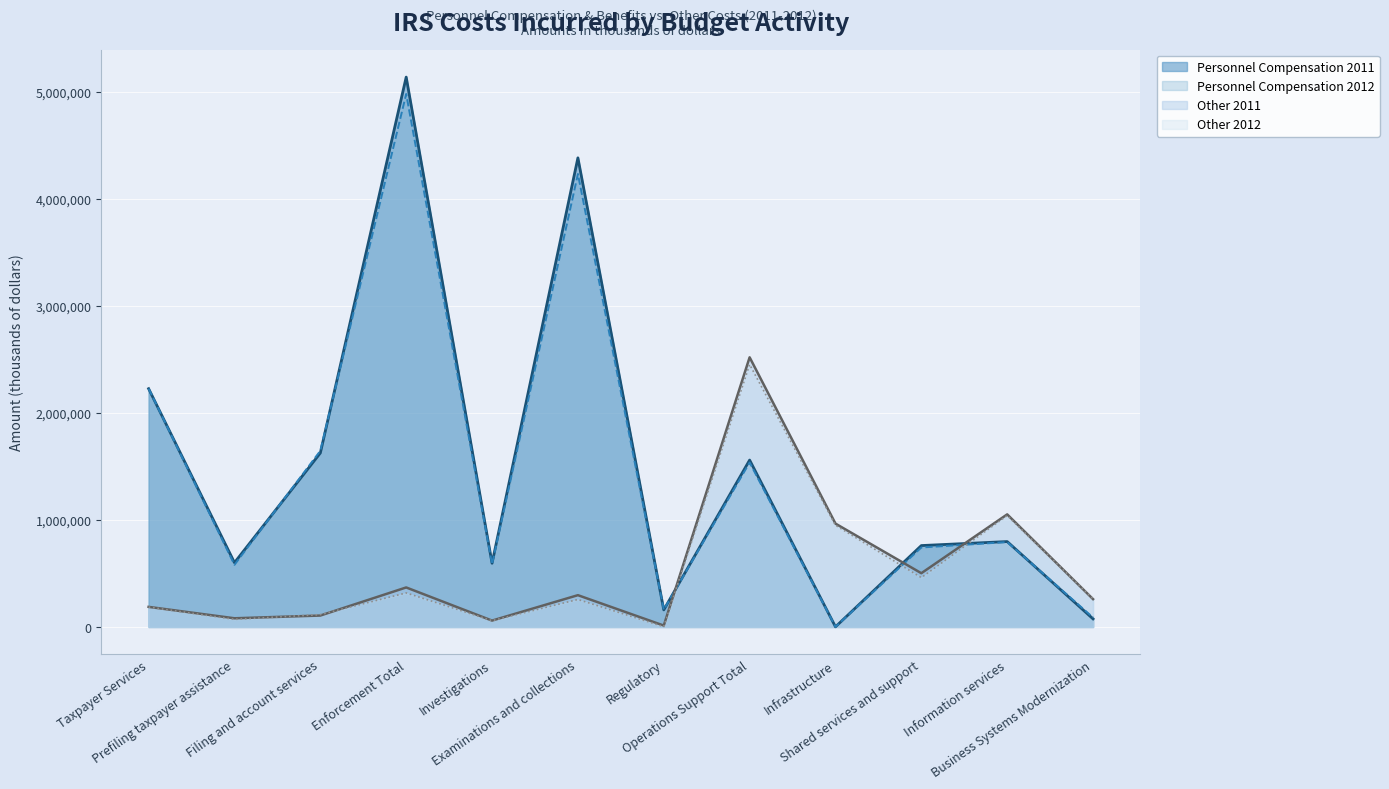

At which category does the chart reach its minimum across all series?

Infrastructure